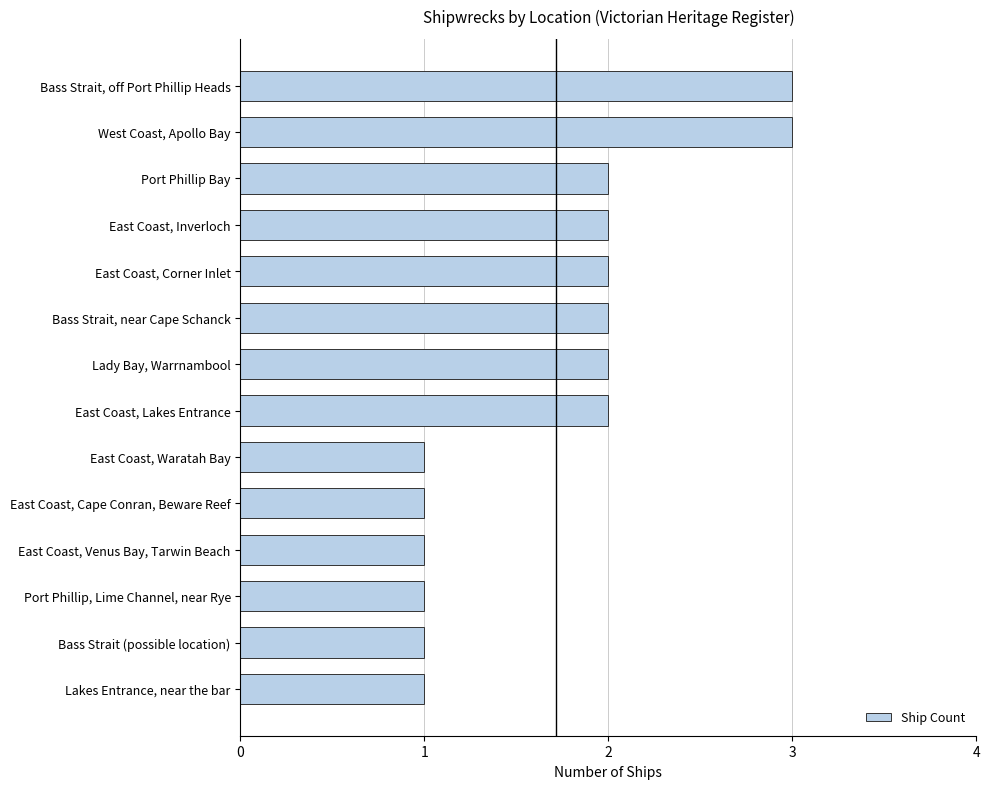

What is the minimum value shown in the chart?

1